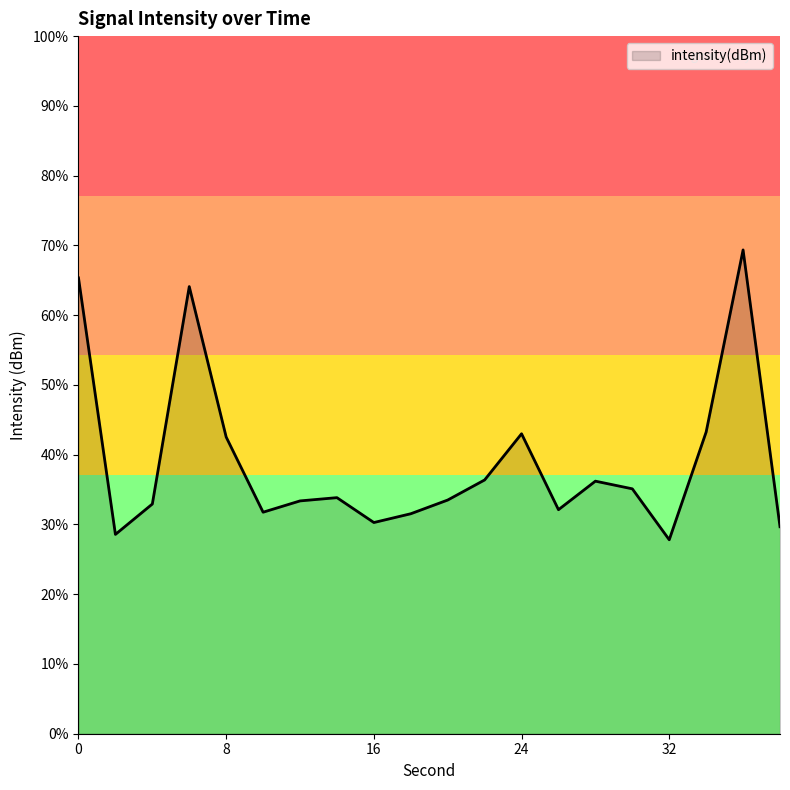

Where is the data nearest to the value -127?

34